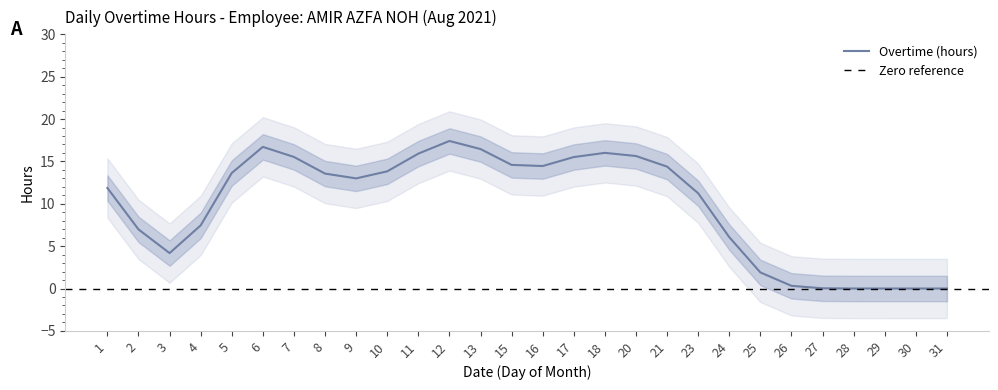

The Overtime (hours) series shows 4.3 at 10. True or false?

False